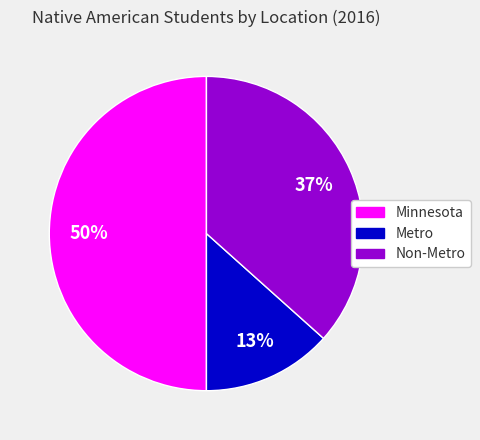

Does Non-Metro represent more than half of the total?

No